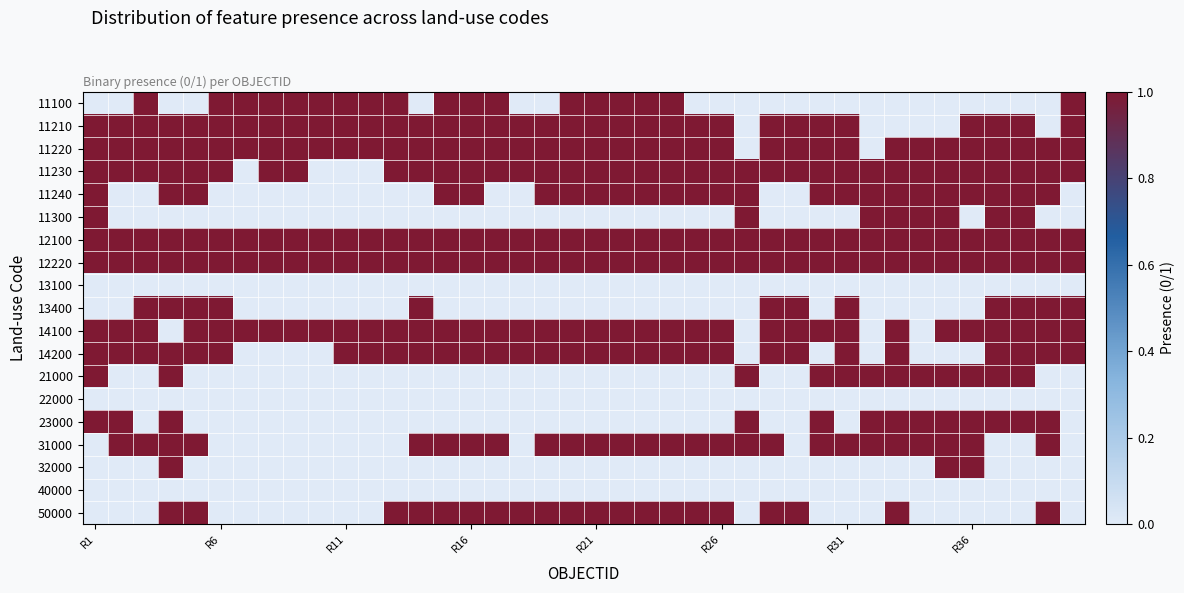

At how many categories does at least one series exceed 0?

40